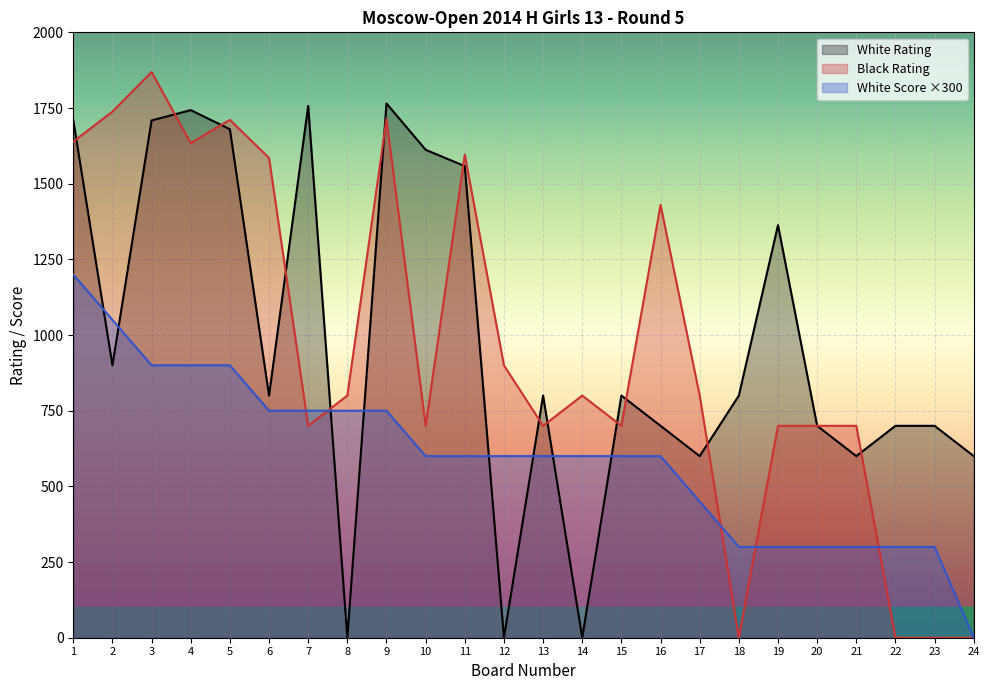

Which series has the largest total across all categories?

White Rating